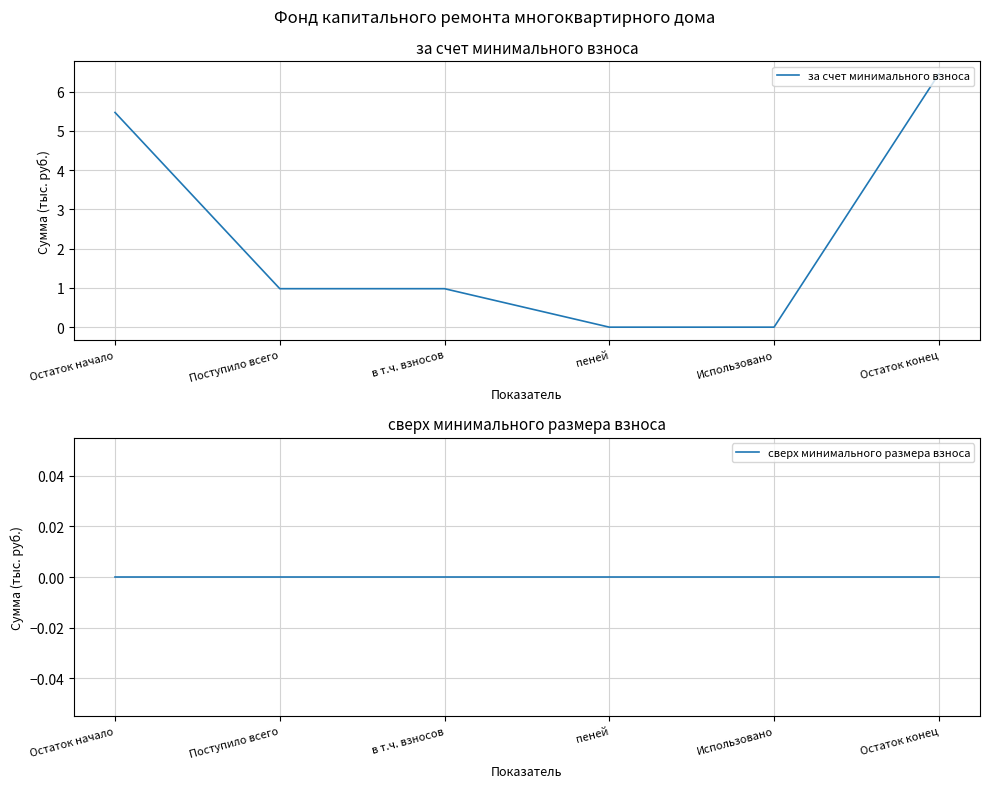

Which series has the widest spread of values?

за счет минимального взноса